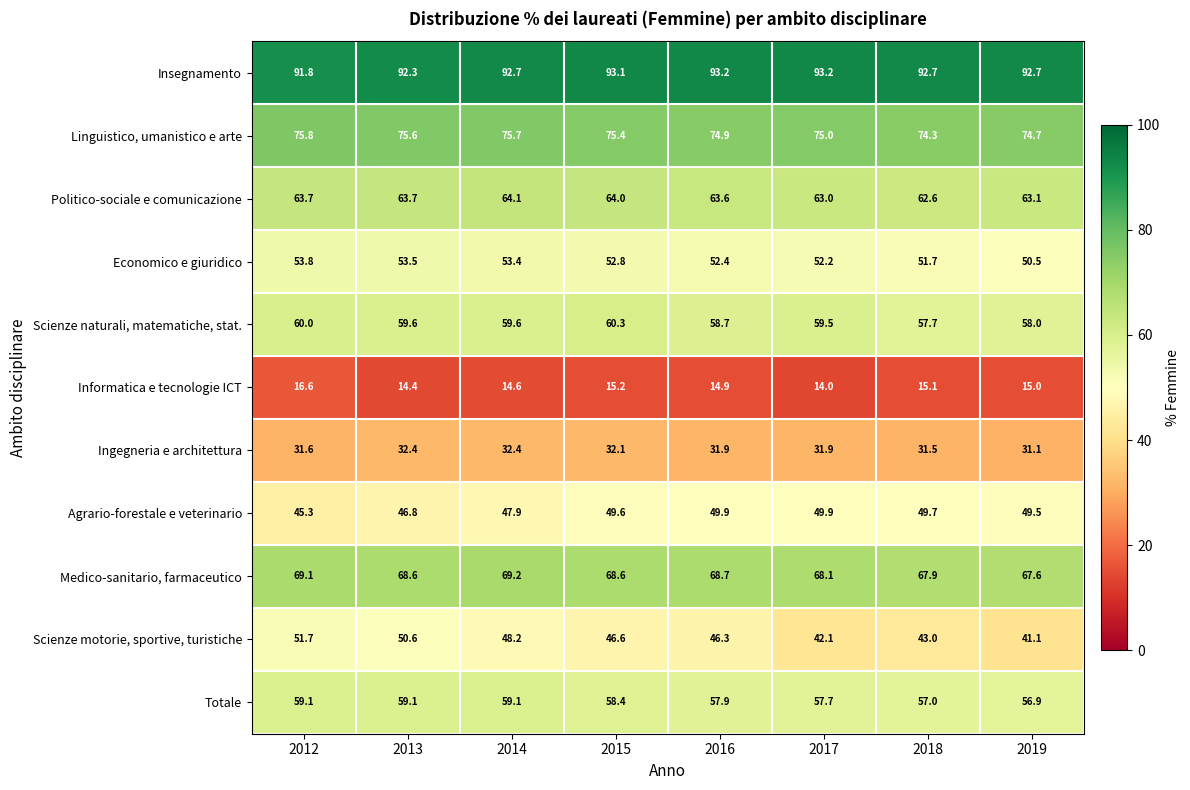

How many data points does each series have?

8